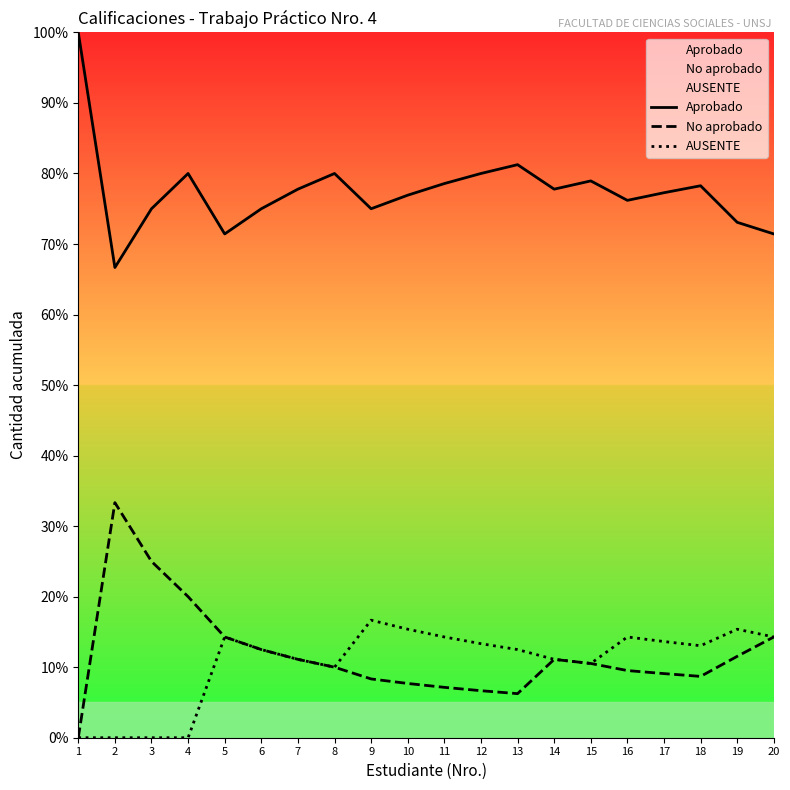

List the series in order of their peak value, highest first.

Aprobado, No aprobado, AUSENTE